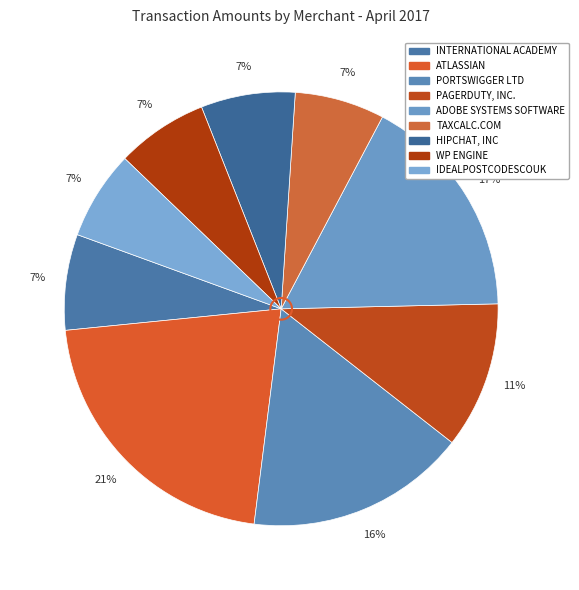

Between PORTSWIGGER LTD and IDEALPOSTCODESCOUK, which is larger?

PORTSWIGGER LTD